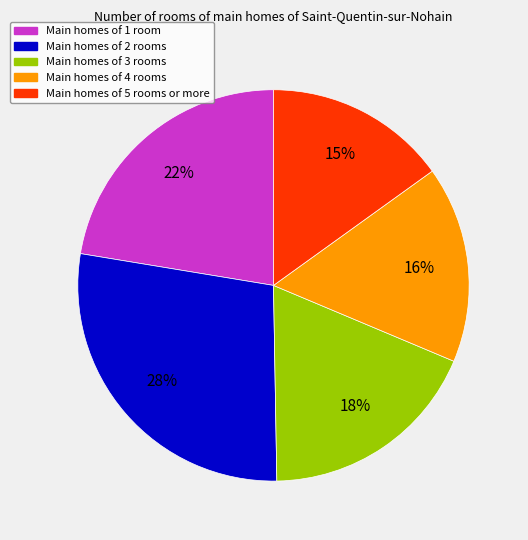

To the nearest percent, what is the difference between the largest and smallest slice percentages?

13%